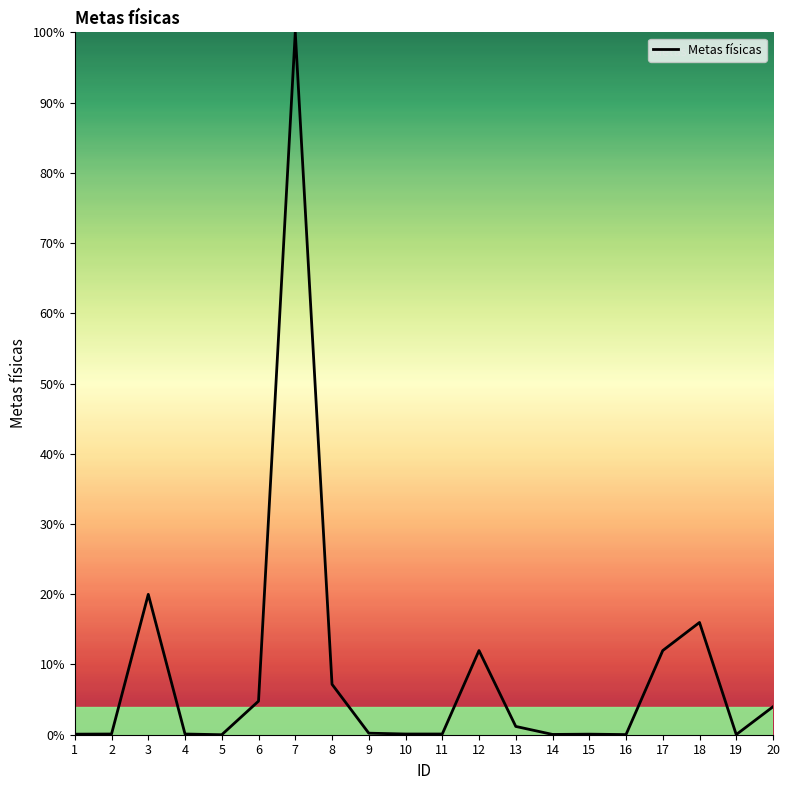

What is the change in value from 13 to 14?

-1.1